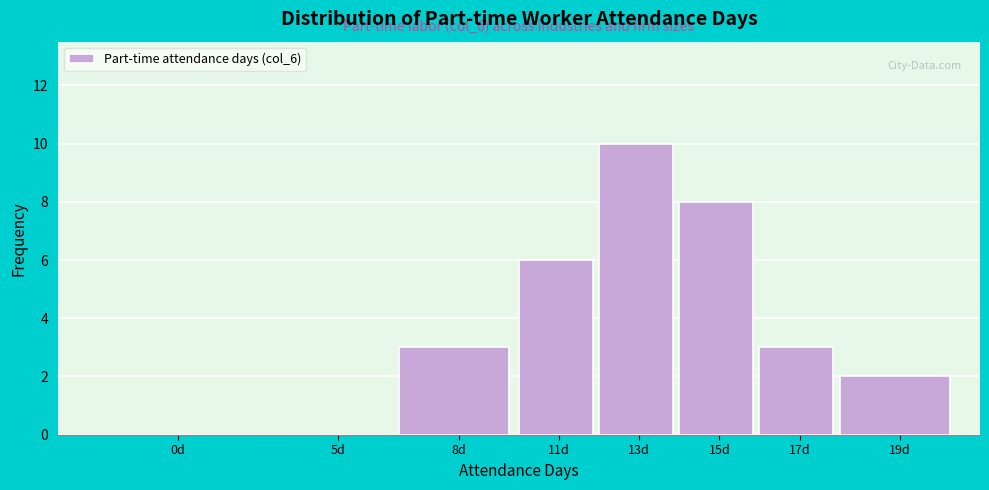

Reading right to left, extract all data points from this chart.

19d=2	17d=3	15d=8	13d=10	11d=6	8d=3	5d=0	0d=0